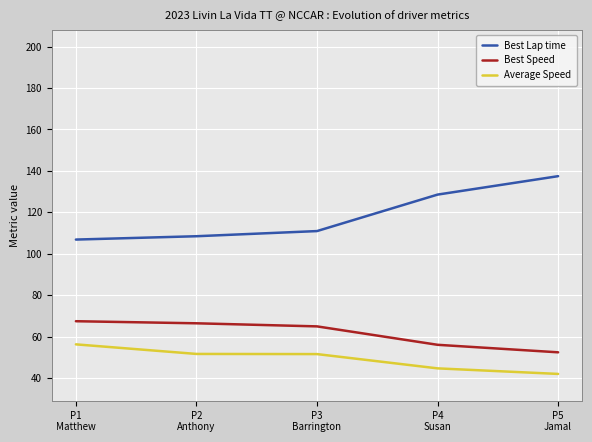

Which category has the highest value in the Best Lap time series?

P5
Jamal